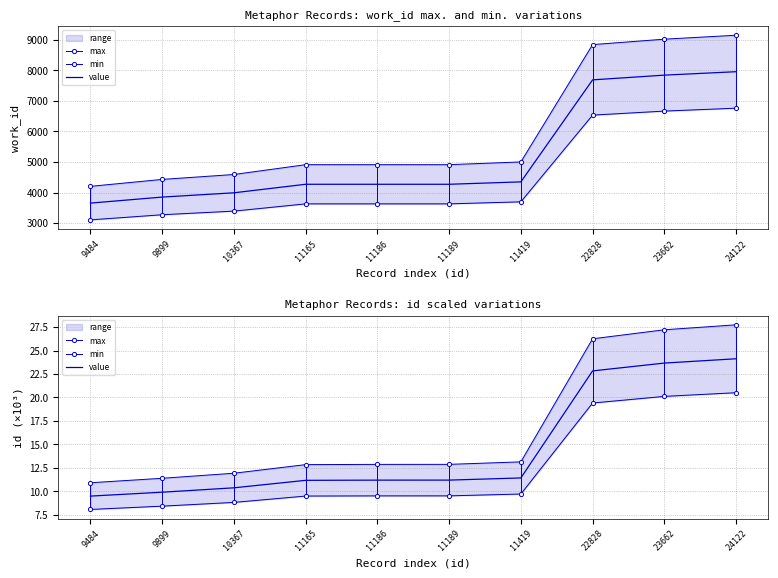

At which label does min first exceed 9?

11165